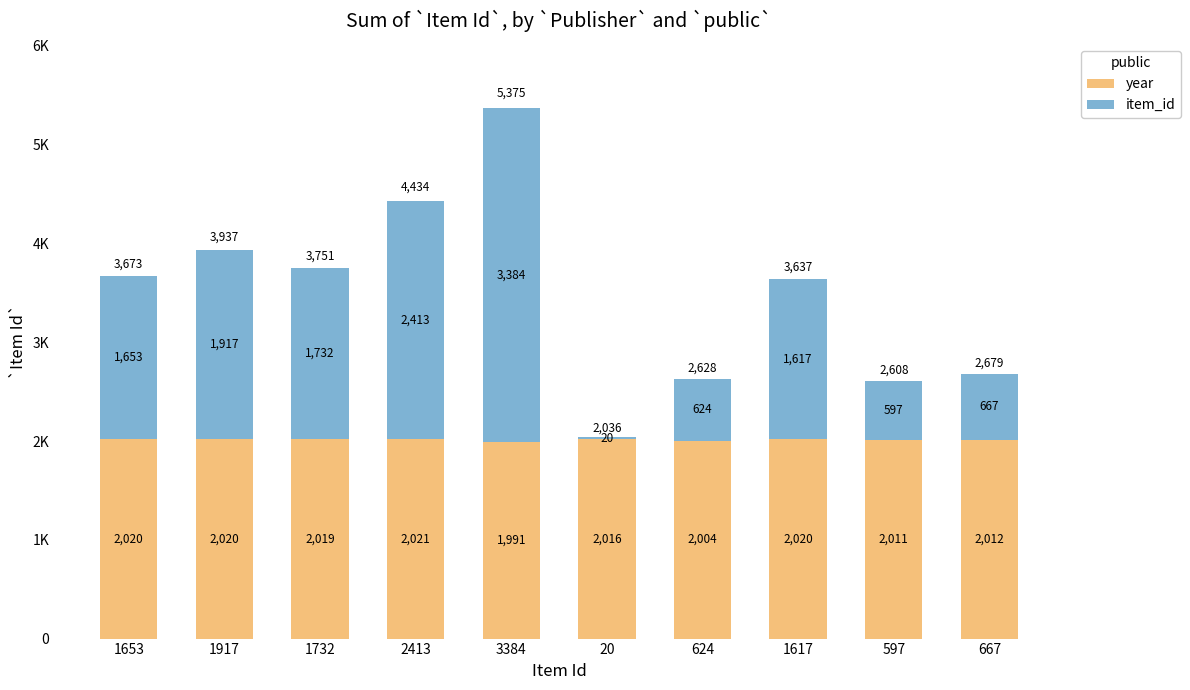

What is the total value across all series at 1917?

3937